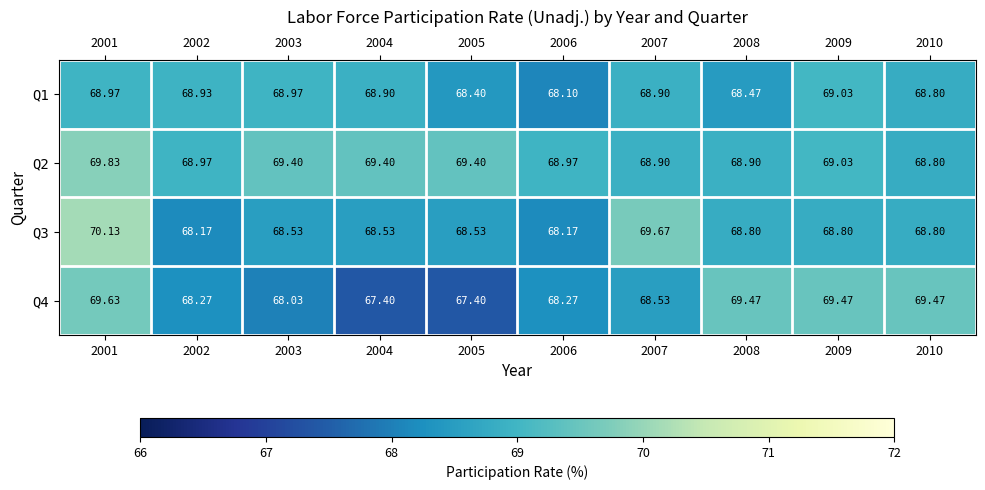

Is the value of Q2 at 2010 greater than the value of Q3 at 2003?

Yes